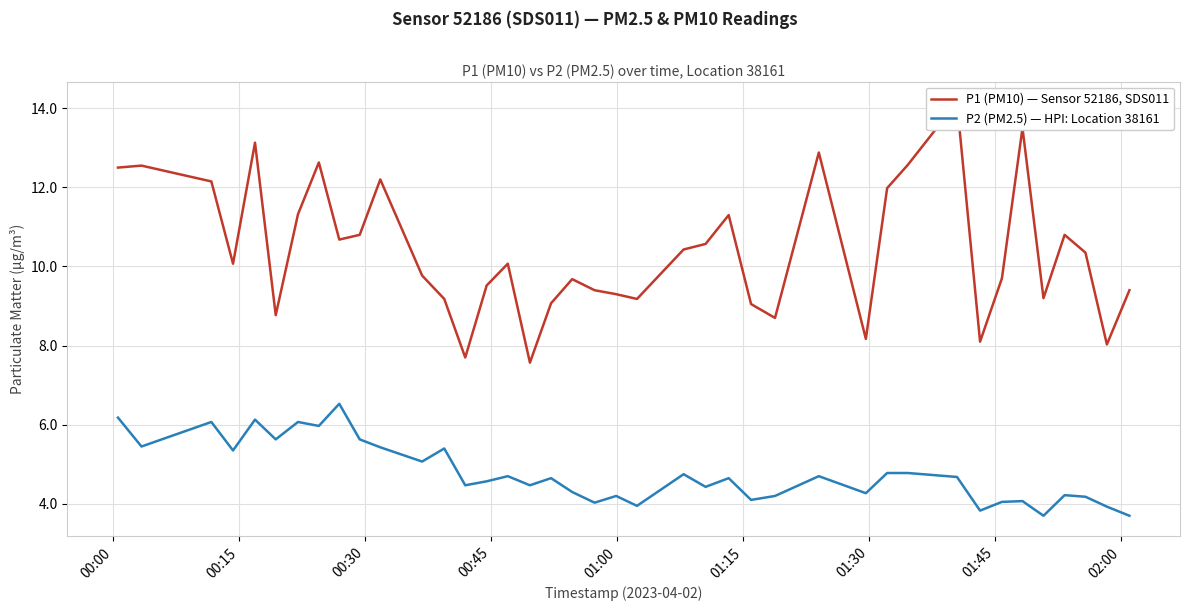

What is the average value of the P2 (PM2.5) — HPI: Location 38161 series?

4.8